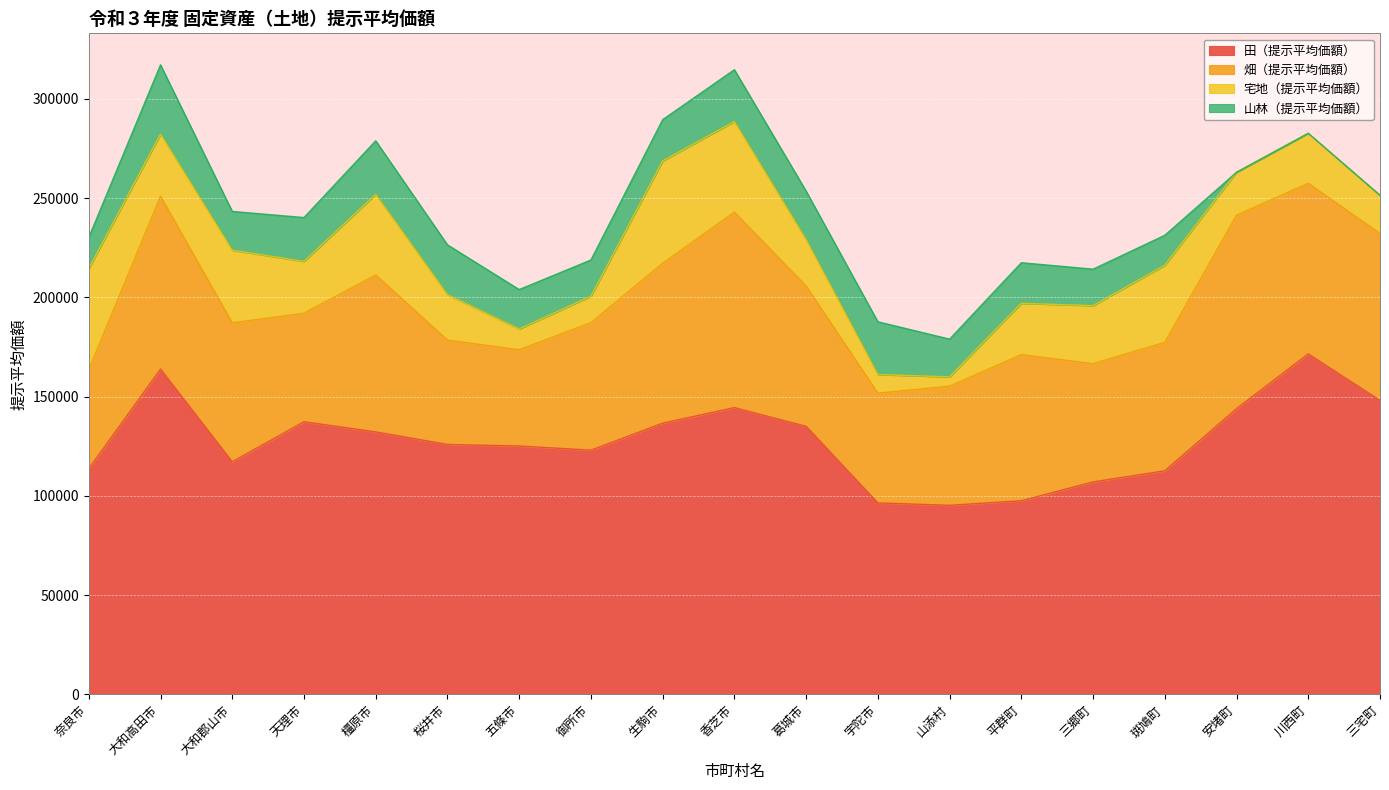

Reading right to left, extract all data points from this chart.

田（提示平均価額）: 三宅町=148110	川西町=171529	安堵町=143935	斑鳩町=112624	三郷町=107024	平群町=97539	山添村=95243	宇陀市=96447	葛城市=135045	香芝市=144466	生駒市=136622	御所市=123030	五條市=125118	桜井市=125907	橿原市=132224	天理市=137345	大和郡山市=117173	大和高田市=163874	奈良市=113667
畑（提示平均価額）: 三宅町=84065	川西町=85958	安堵町=97483	斑鳩町=64739	三郷町=59577	平群町=73637	山添村=60038	宇陀市=55315	葛城市=70675	香芝市=98472	生駒市=80593	御所市=64248	五條市=48496	桜井市=52576	橿原市=79062	天理市=54696	大和郡山市=70014	大和高田市=87066	奈良市=49934
宅地（提示平均価額）: 三宅町=19245	川西町=25193	安堵町=21626	斑鳩町=38786	三郷町=29222	平群町=25823	山添村=4666	宇陀市=9364	葛城市=23375	香芝市=45647	生駒市=51545	御所市=13275	五條市=10451	桜井市=22881	橿原市=40611	天理市=26076	大和郡山市=36561	大和高田市=31311	奈良市=50915
山林（提示平均価額）: 三宅町=0	川西町=0	安堵町=0	斑鳩町=15133	三郷町=18389	平群町=20463	山添村=19026	宇陀市=26583	葛城市=24449	香芝市=26137	生駒市=20778	御所市=18278	五條市=19875	桜井市=25109	橿原市=27000	天理市=22108	大和郡山市=19558	大和高田市=34928	奈良市=15668